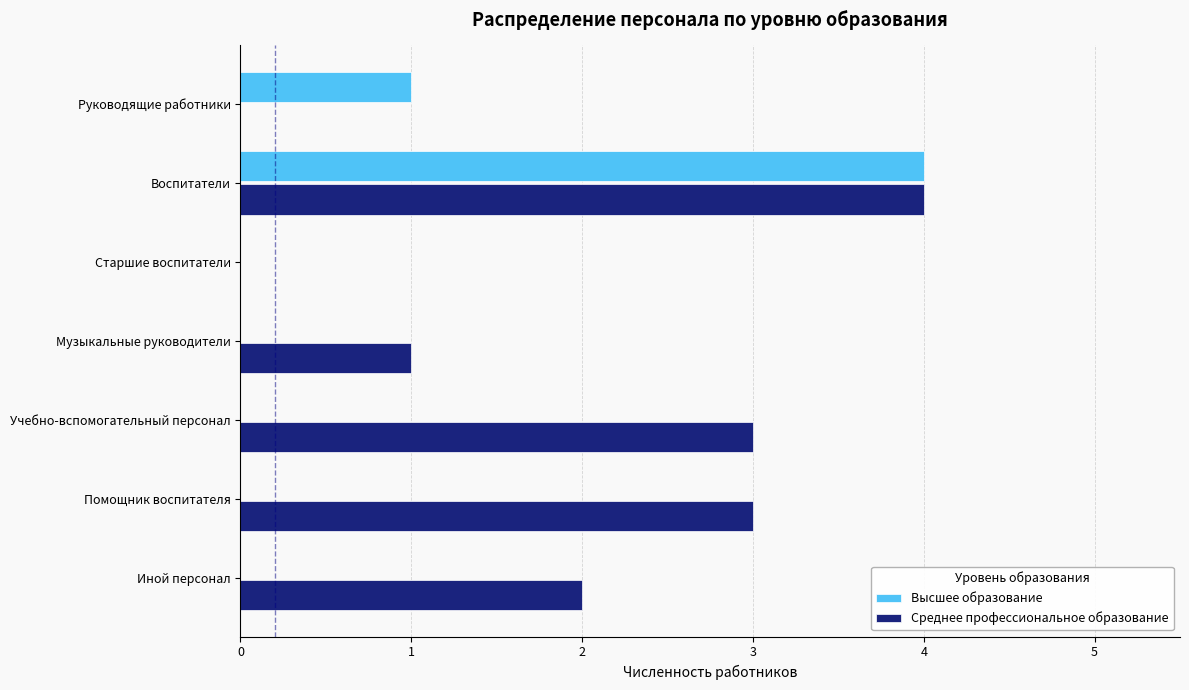

What is the sum of all Высшее образование values?

5